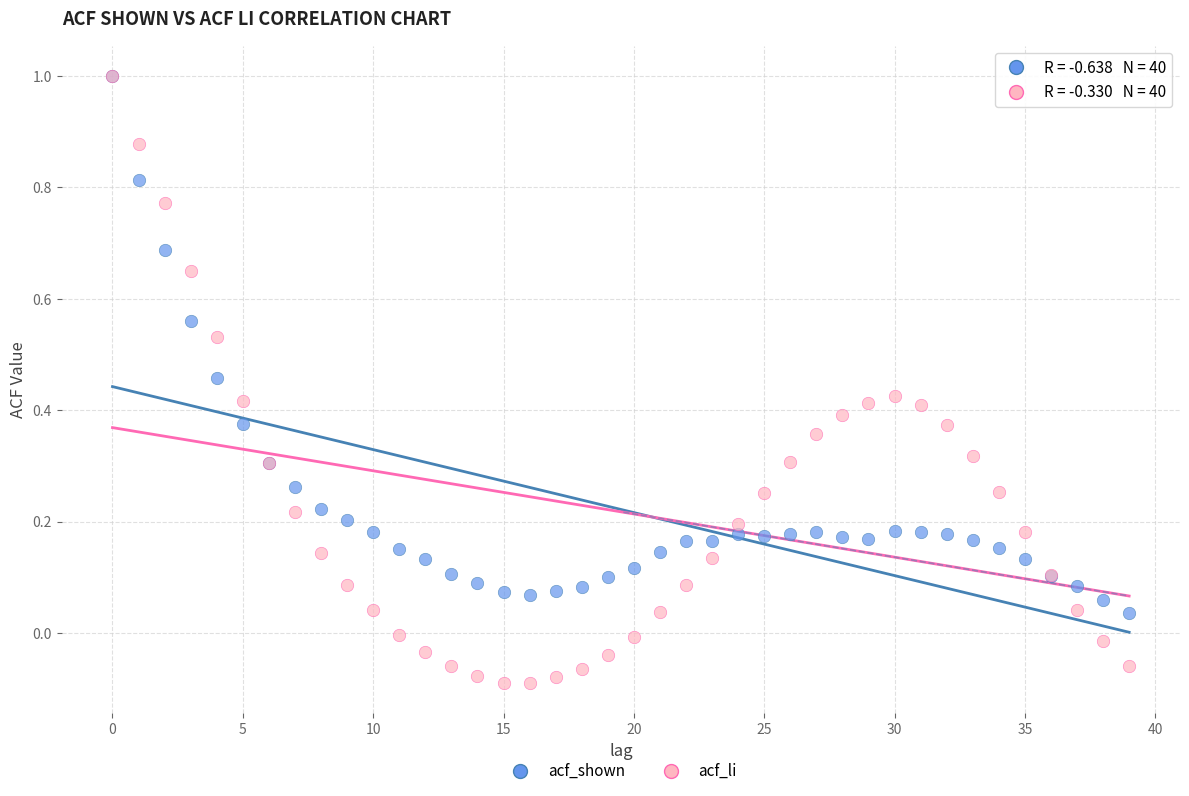

What are all the series names shown in the legend?

acf_shown, acf_li